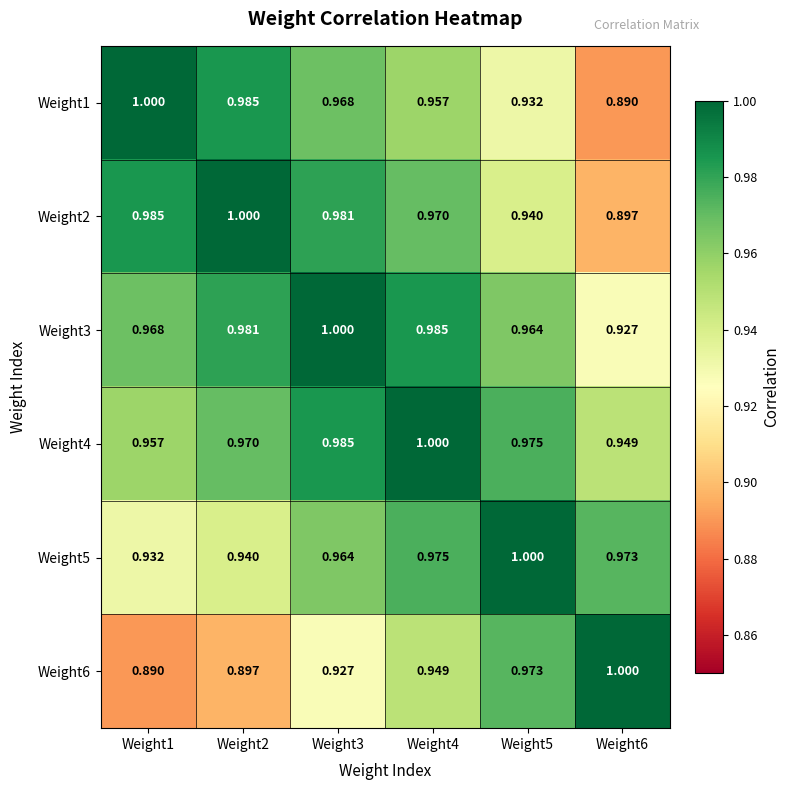

Is the value of Weight6 at Weight6 greater than the value of Weight2 at Weight3?

Yes